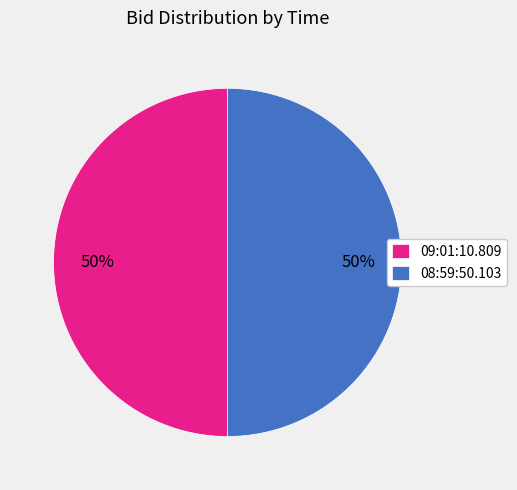

To the nearest percent, what is the combined percentage of 09:01:10.809 and 08:59:50.103?

100%